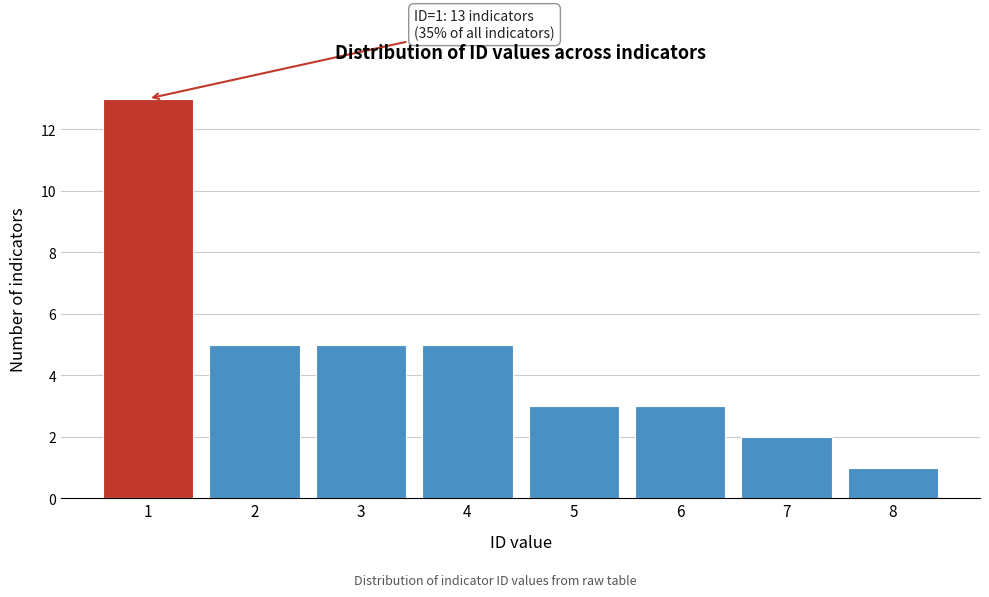

Reading left to right, extract all data points from this chart.

1=13	2=5	3=5	4=5	5=3	6=3	7=2	8=1